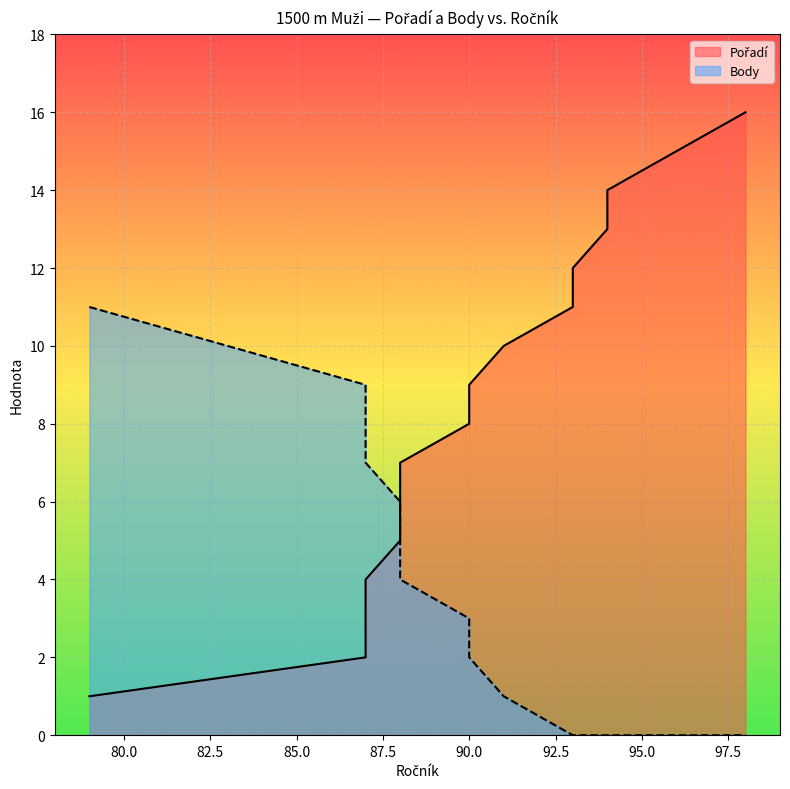

Reading left to right, transcribe all the data shown in this chart.

Pořadí: 1	2	3	4	5	6	7	8	9	10	11	12	13	14	15	16
Body: 11	9	8	7	6	5	4	3	2	1	0	0	0	0	0	0